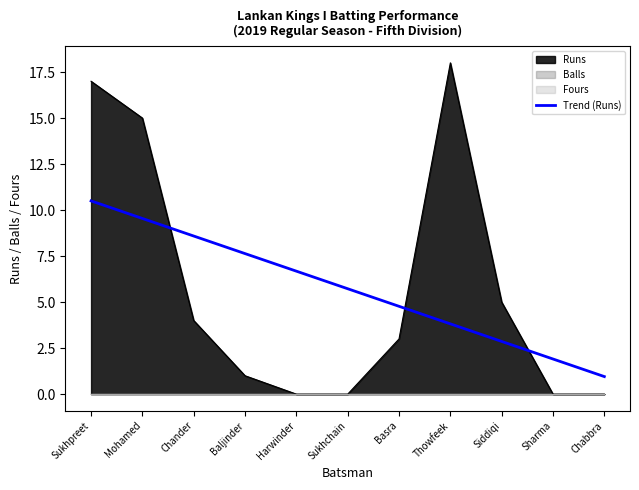

What is the sum of all values?

63.0